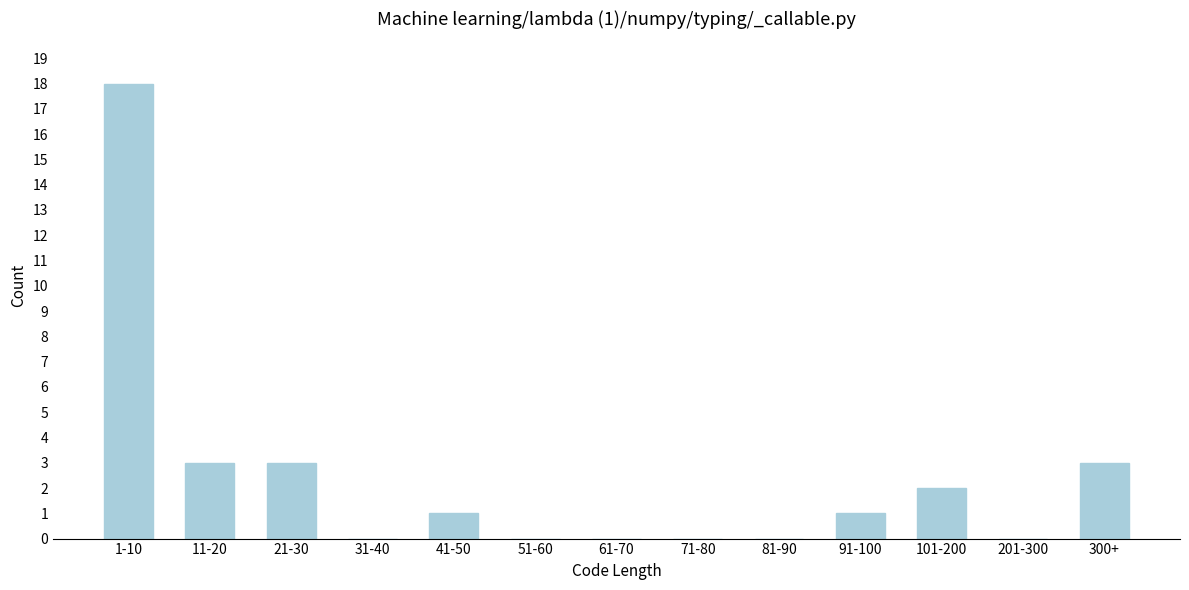

Reading right to left, transcribe all the data shown in this chart.

300+=3	201-300=0	101-200=2	91-100=1	81-90=0	71-80=0	61-70=0	51-60=0	41-50=1	31-40=0	21-30=3	11-20=3	1-10=18